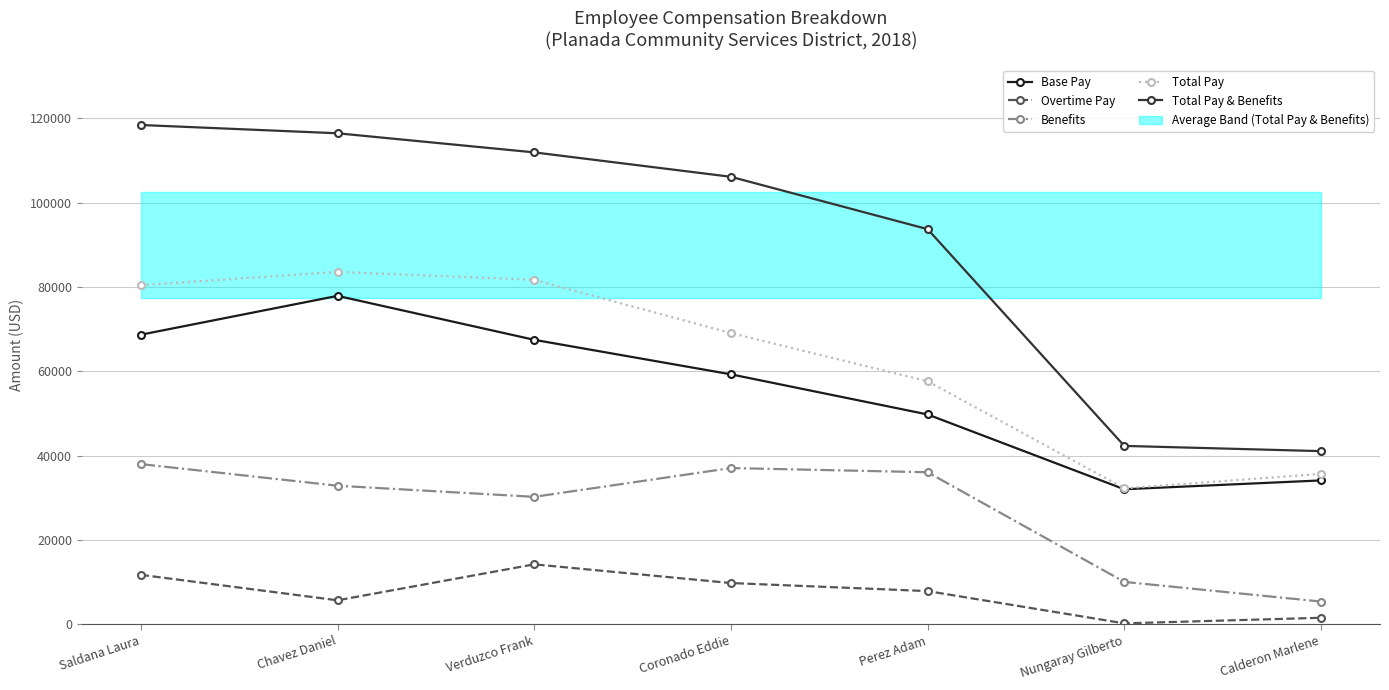

What are all the series names shown in the legend?

Base Pay, Overtime Pay, Benefits, Total Pay, Total Pay & Benefits